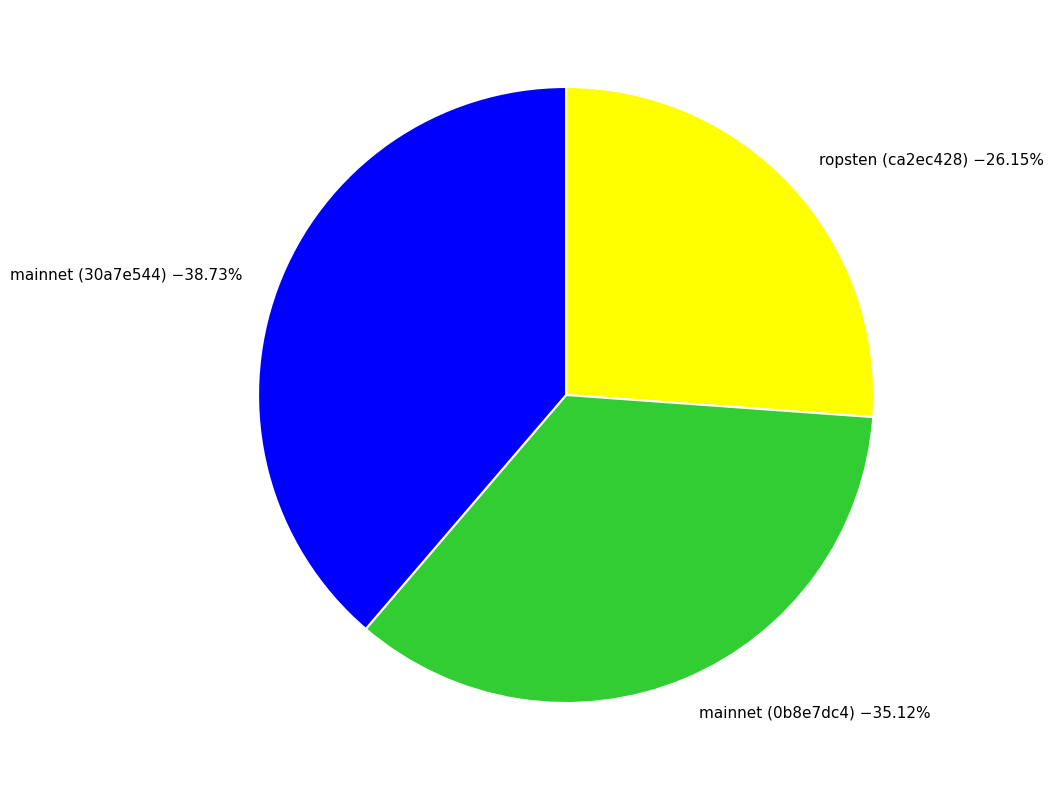

How many segments does this pie chart have?

3